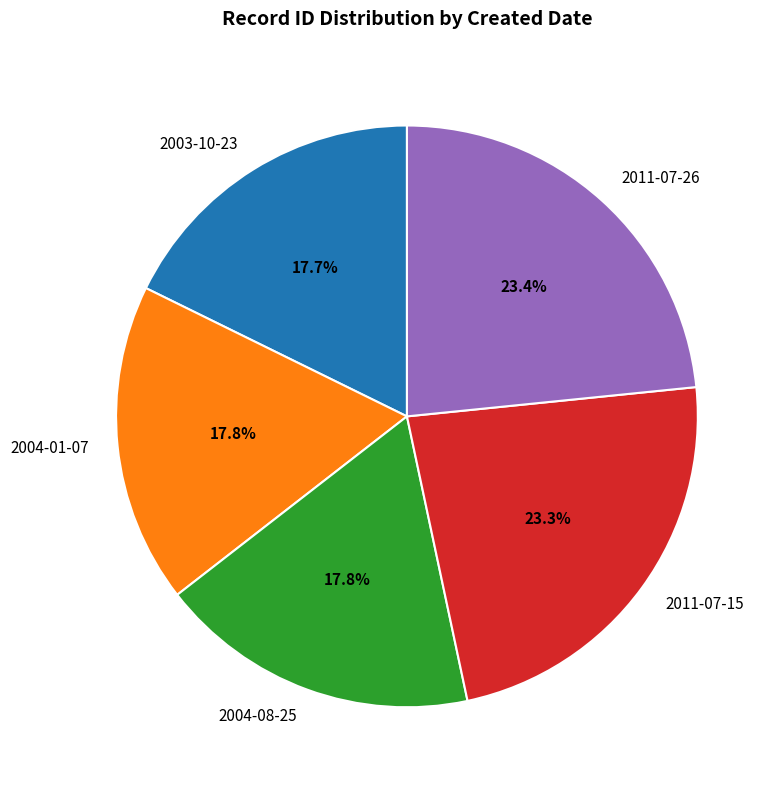

Does 2011-07-15 account for over 50% of the chart?

No